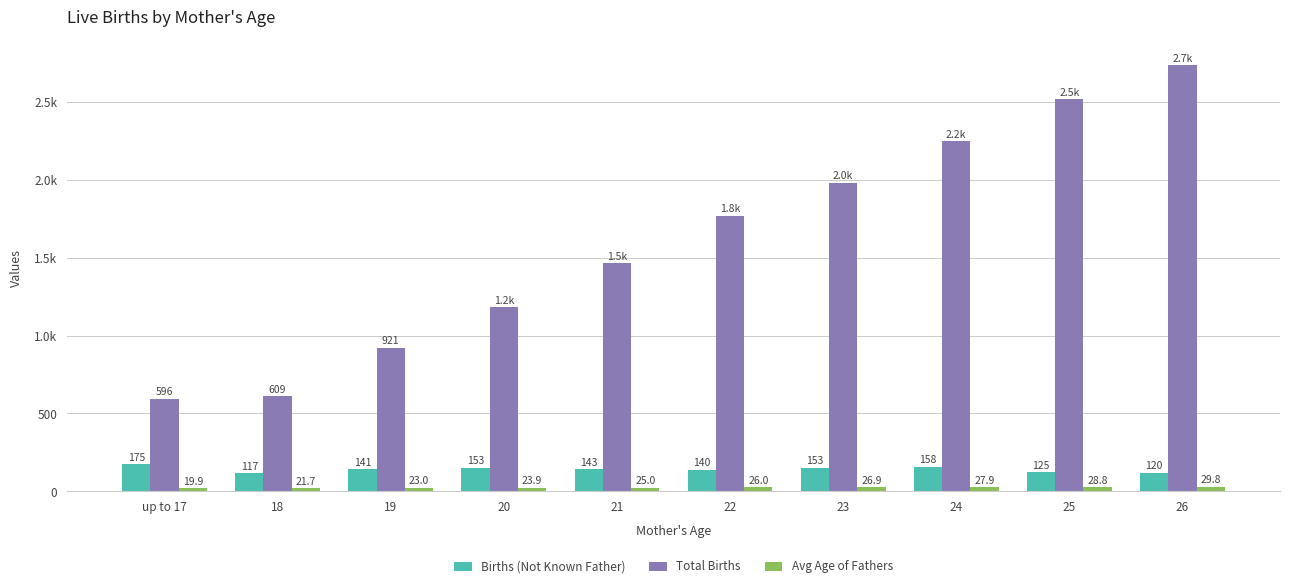

Are the bars grouped side by side (vs. stacked)?

Yes